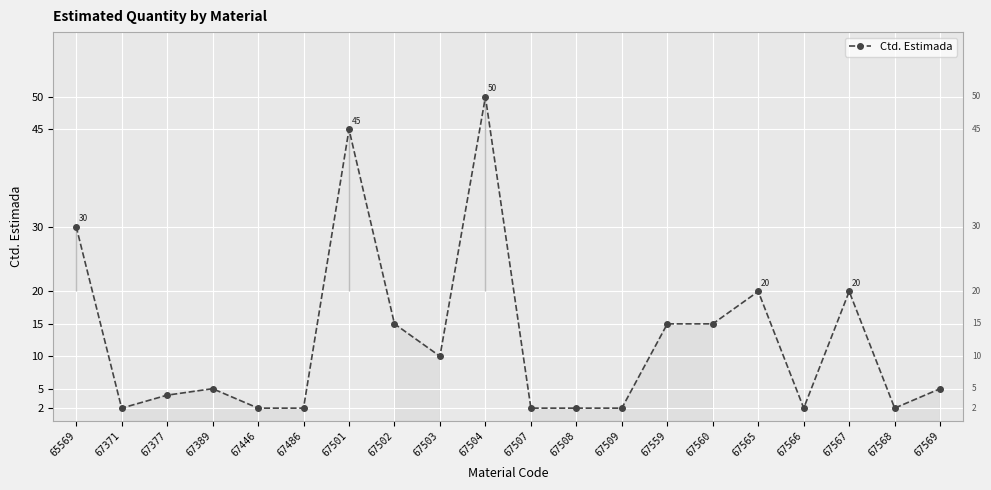

True or false: the data shows 24 at 67559.

False